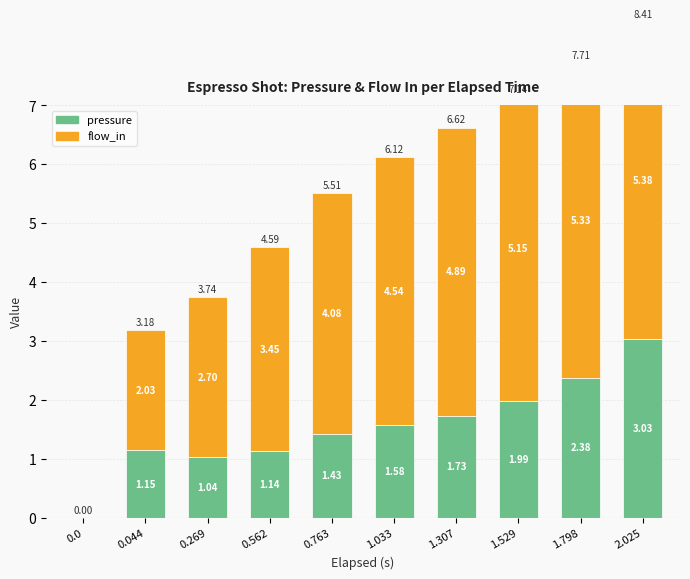

At which category is the sum across all series the highest?

2.025